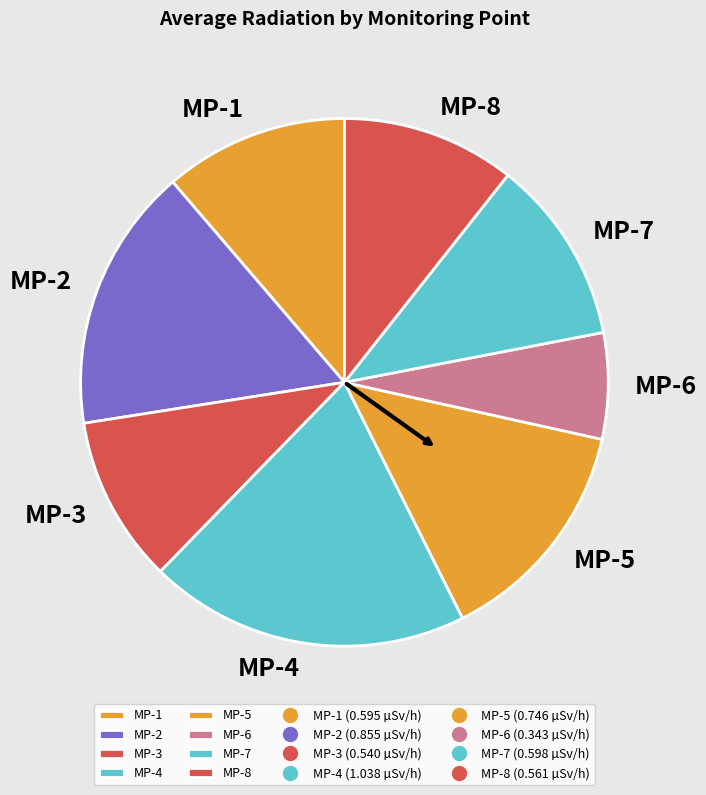

The MP-6 slice represents 7% of the pie. True or false?

True